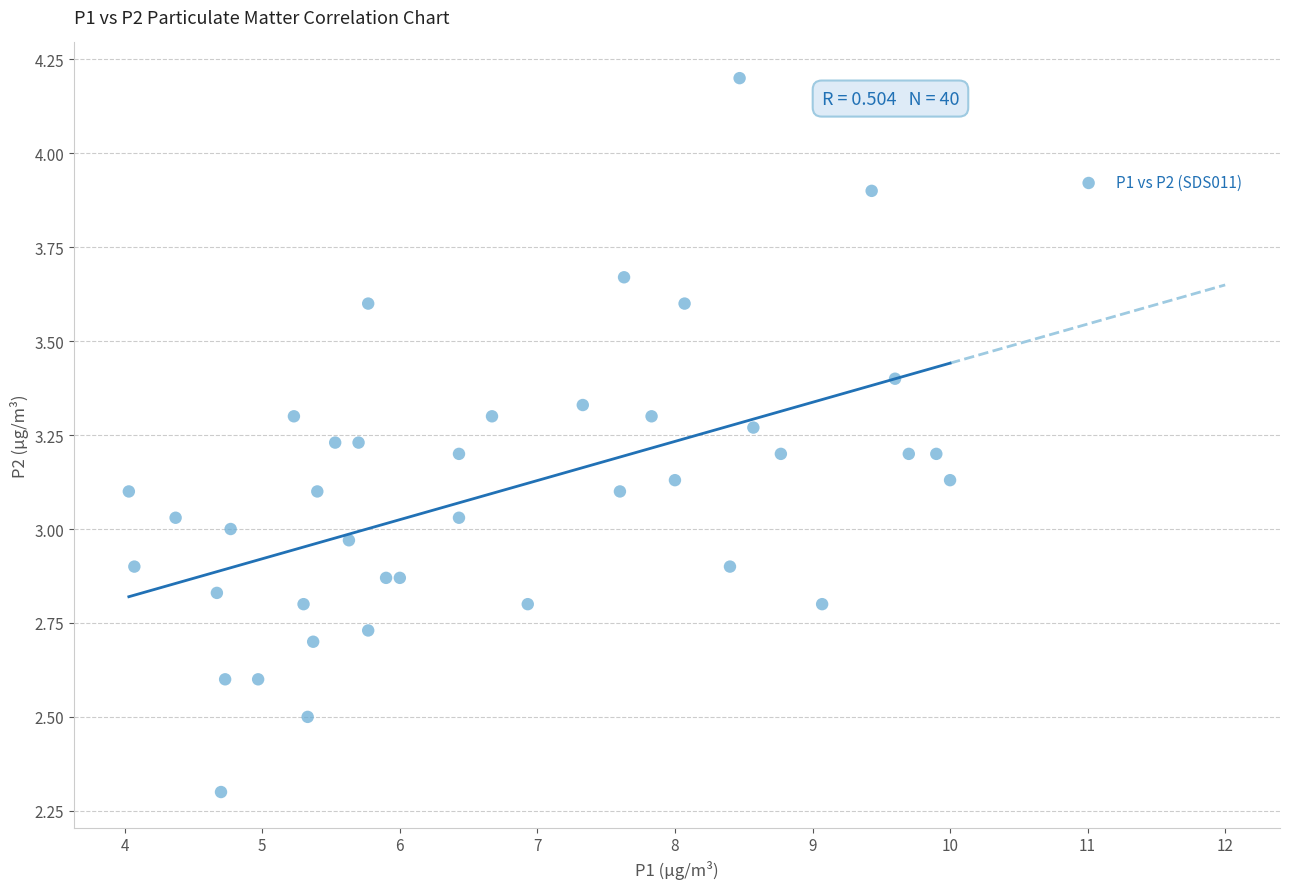

What is the range of X values (max minus min)?

6.0